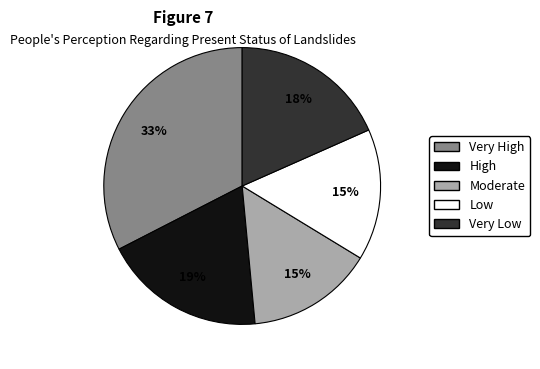

Count the number of slices in the pie.

5